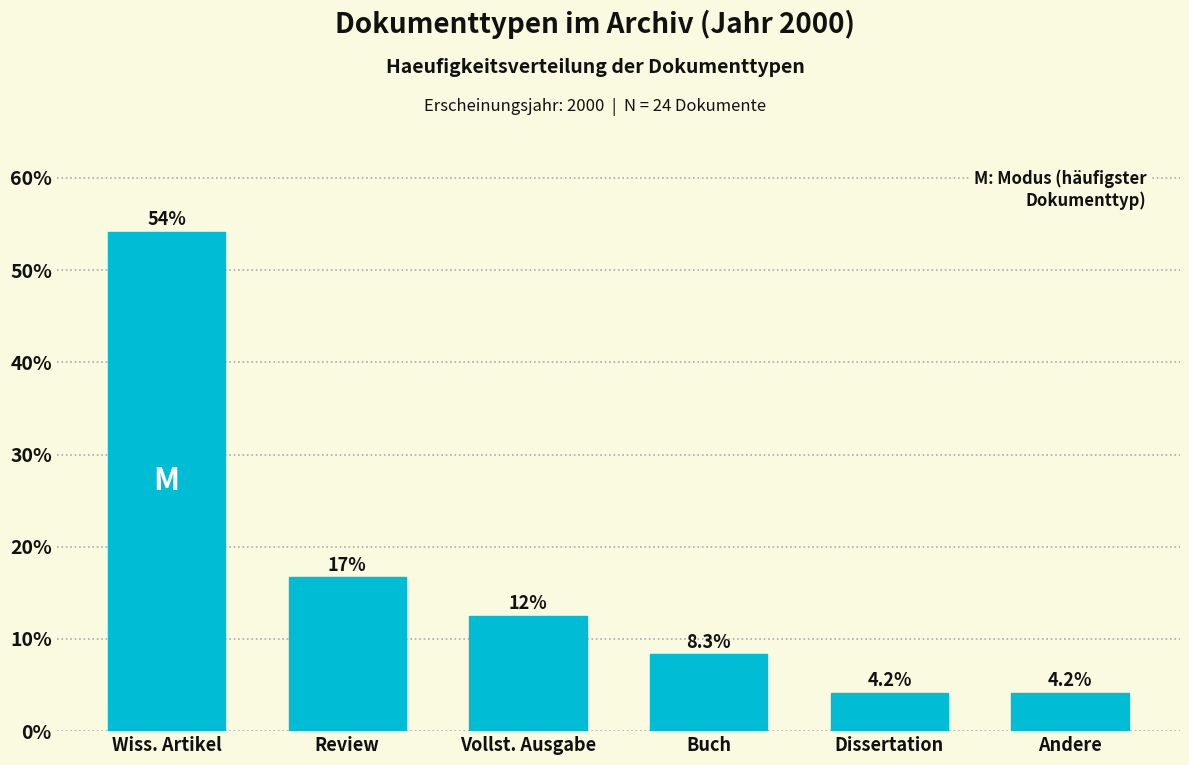

Reading left to right, transcribe all the data shown in this chart.

Wiss. Artikel=54.2	Review=16.7	Vollst. Ausgabe=12.5	Buch=8.3	Dissertation=4.2	Andere=4.2